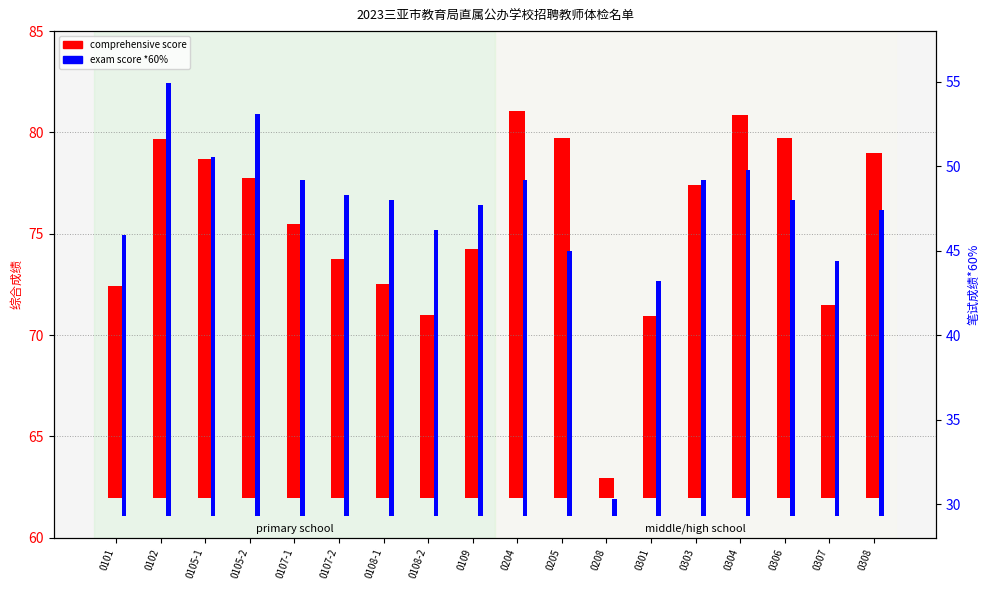

Are the bars grouped side by side (vs. stacked)?

Yes